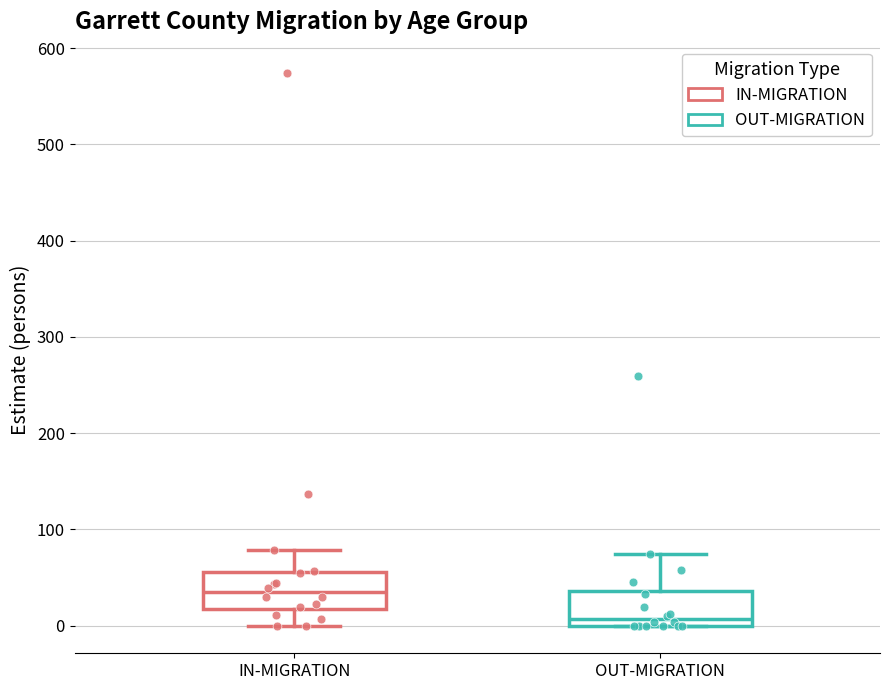

Reading left to right, read every box against the y-axis: the position of its median line, the range the box covers, and the ends of its whiskers. The values are not printed on the chart, so give them approximately, as read against the axis.

IN-MIGRATION: median 30, box 20 to 60, whiskers 0 to 80
OUT-MIGRATION: median 10, box 0 to 40, whiskers 0 to 70